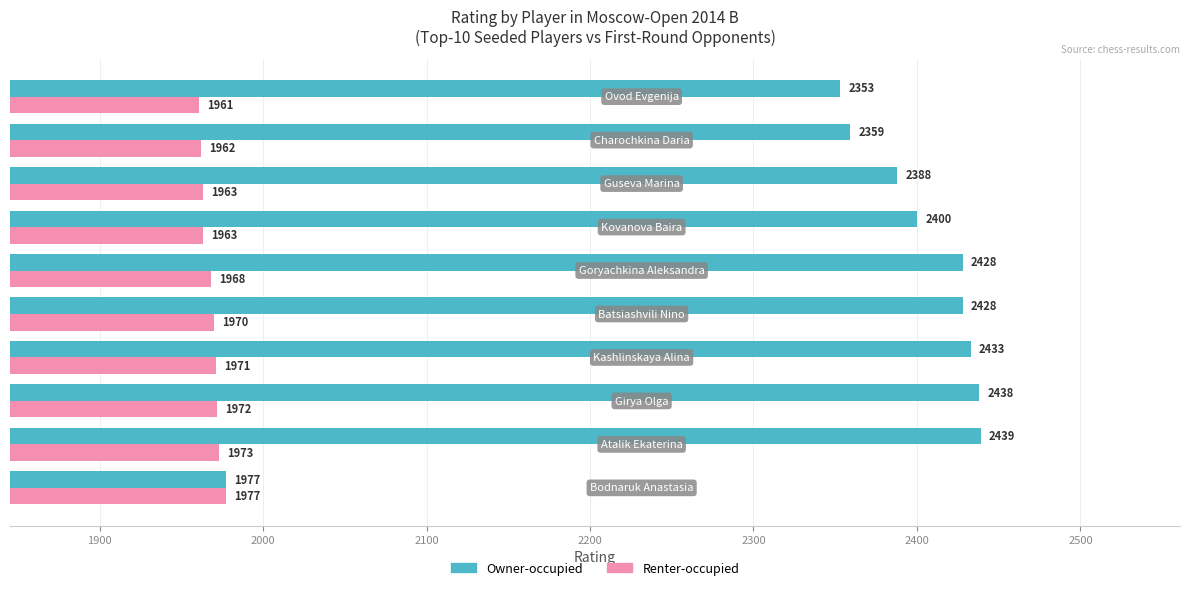

How many data points in Renter-occupied are less than 1970?

5